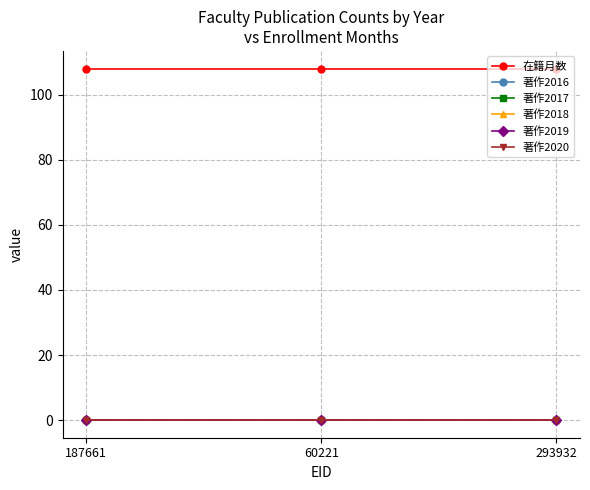

Which category has the highest value across all series?

187661